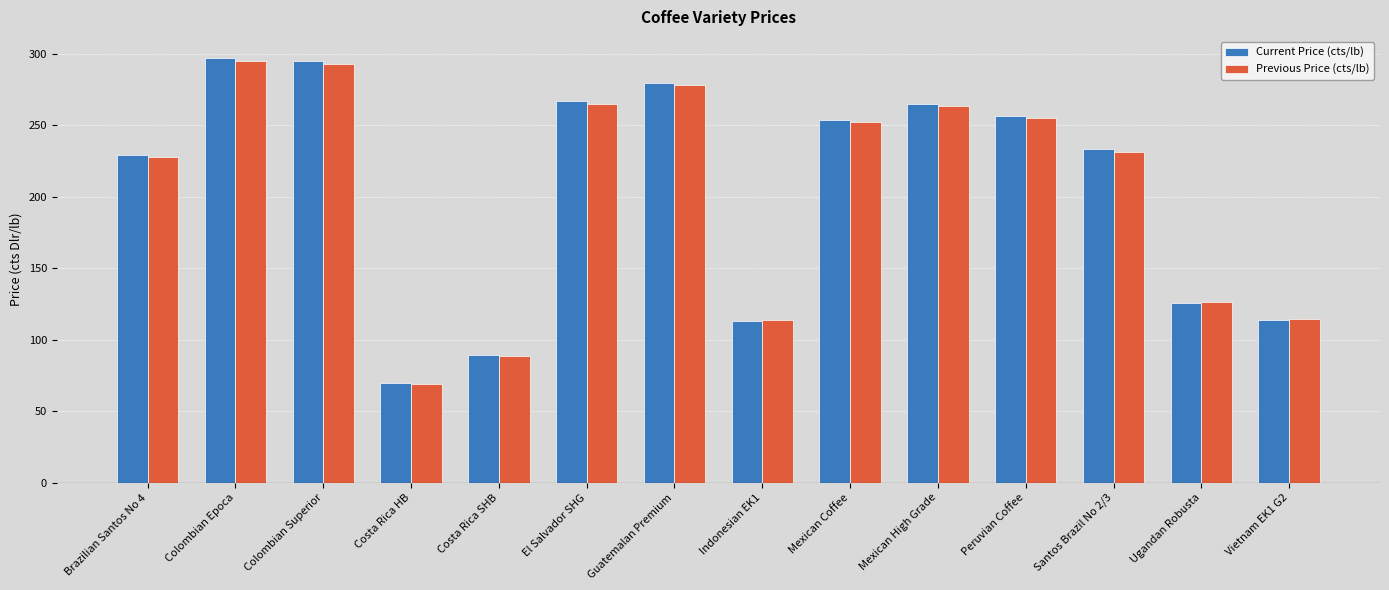

How many groups of bars are there?

14